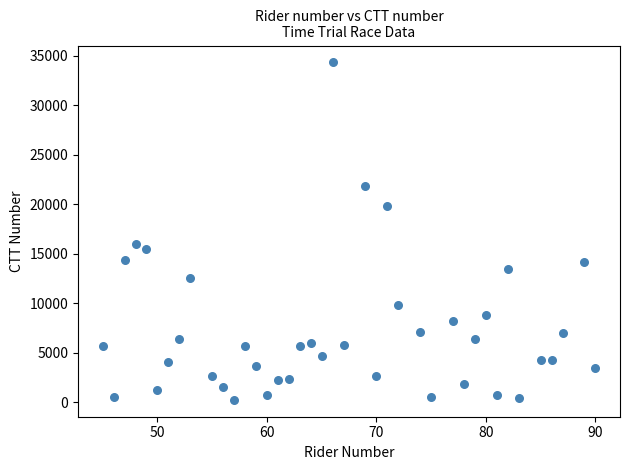

What is the range of Y values (max minus min)?

34062